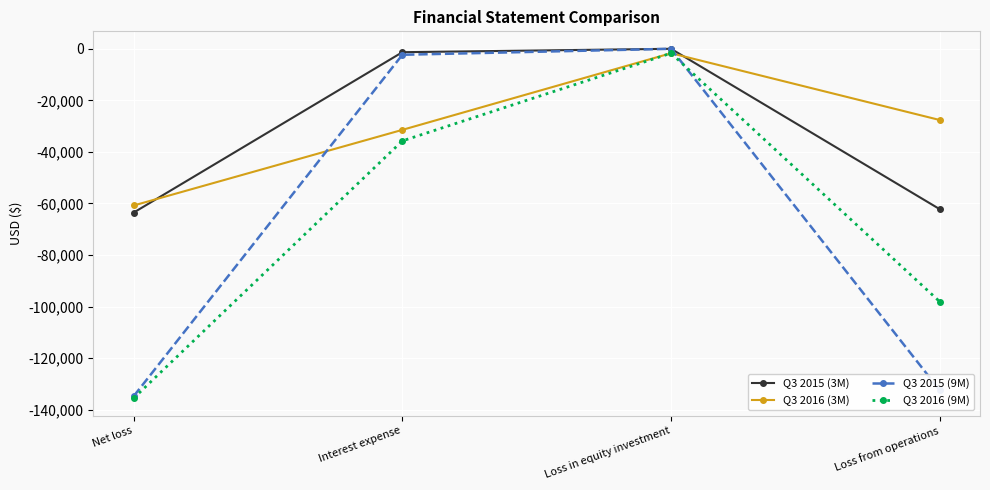

True or false: Q3 2015 (3M) has a value of -1317 at Interest expense.

True